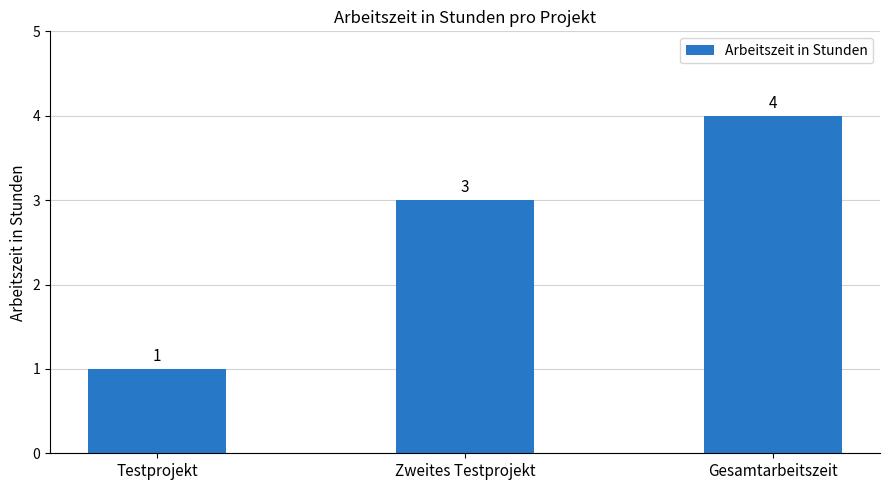

The value at Gesamtarbeitszeit is 4. True or false?

True